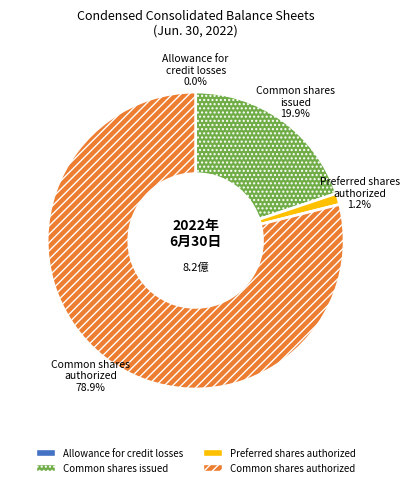

Is there any slice that represents more than half of the pie?

Yes